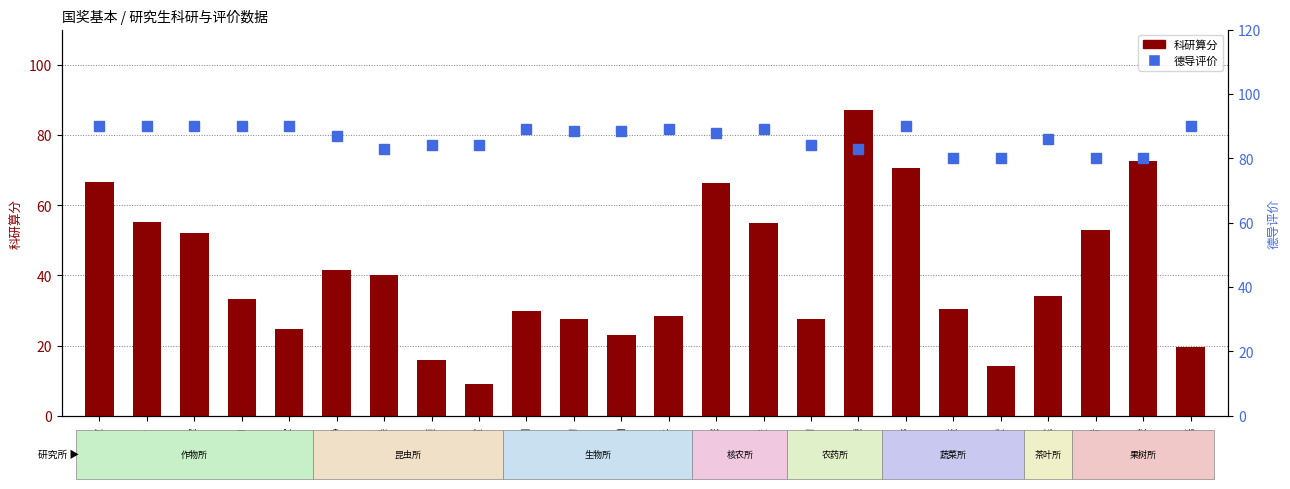

What is the highest value of the 科研算分 series?

87.0